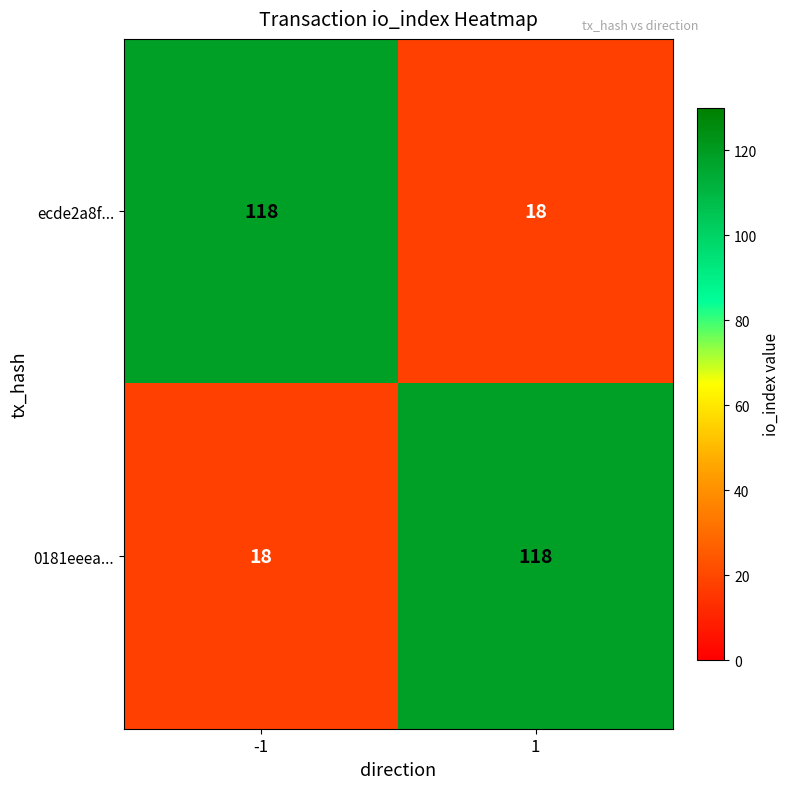

What is the difference between the highest and lowest values at -1?

100